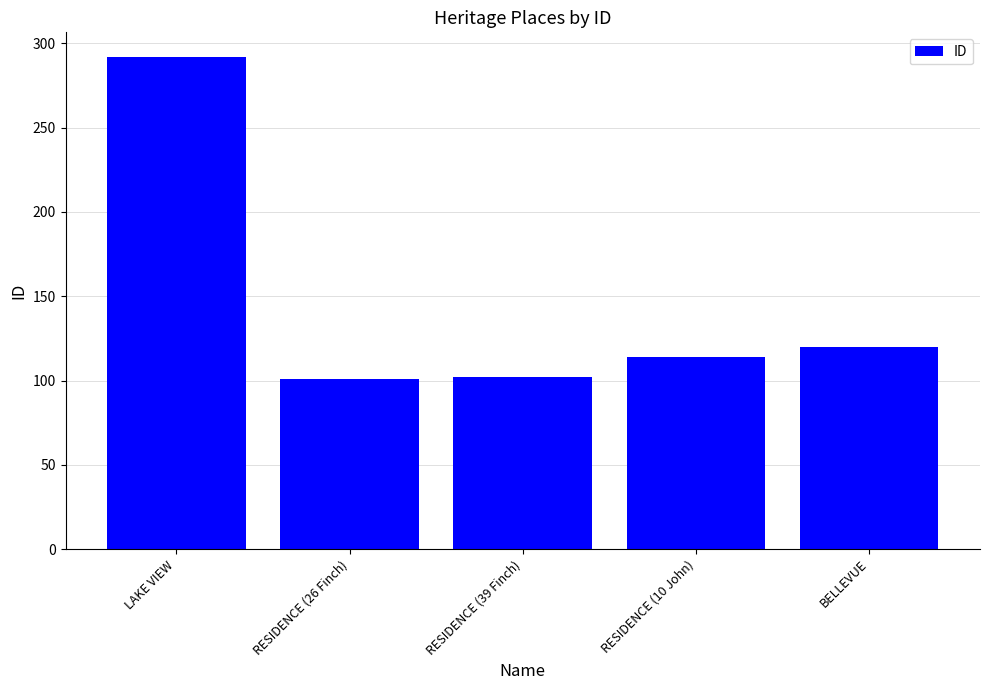

Which category has the highest value across all series?

LAKE VIEW